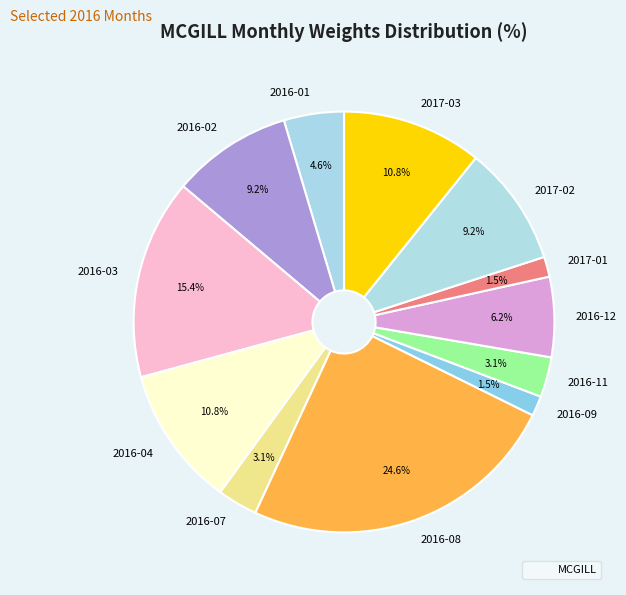

What percentage is NOT represented by 2016-04?

89.2%